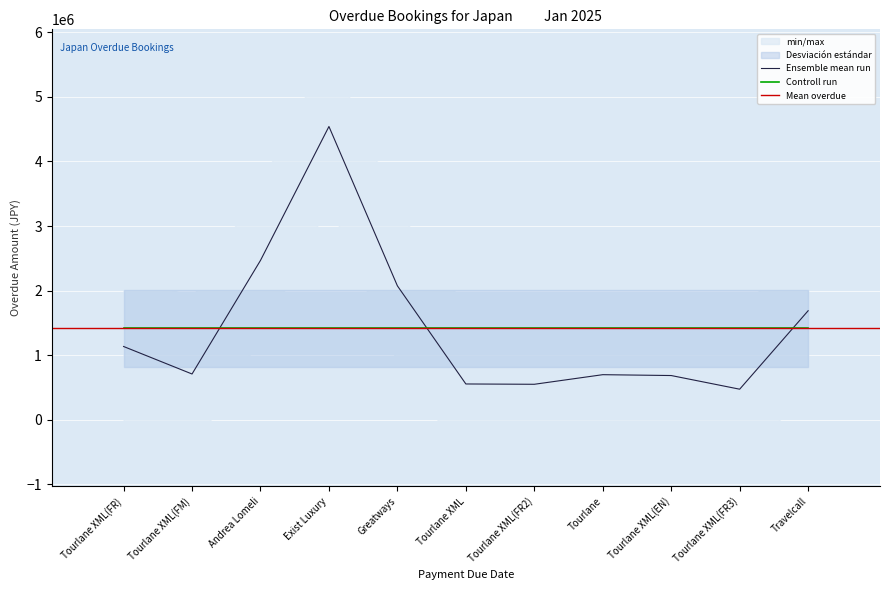

What is the maximum value for Controll run?

1415706.4